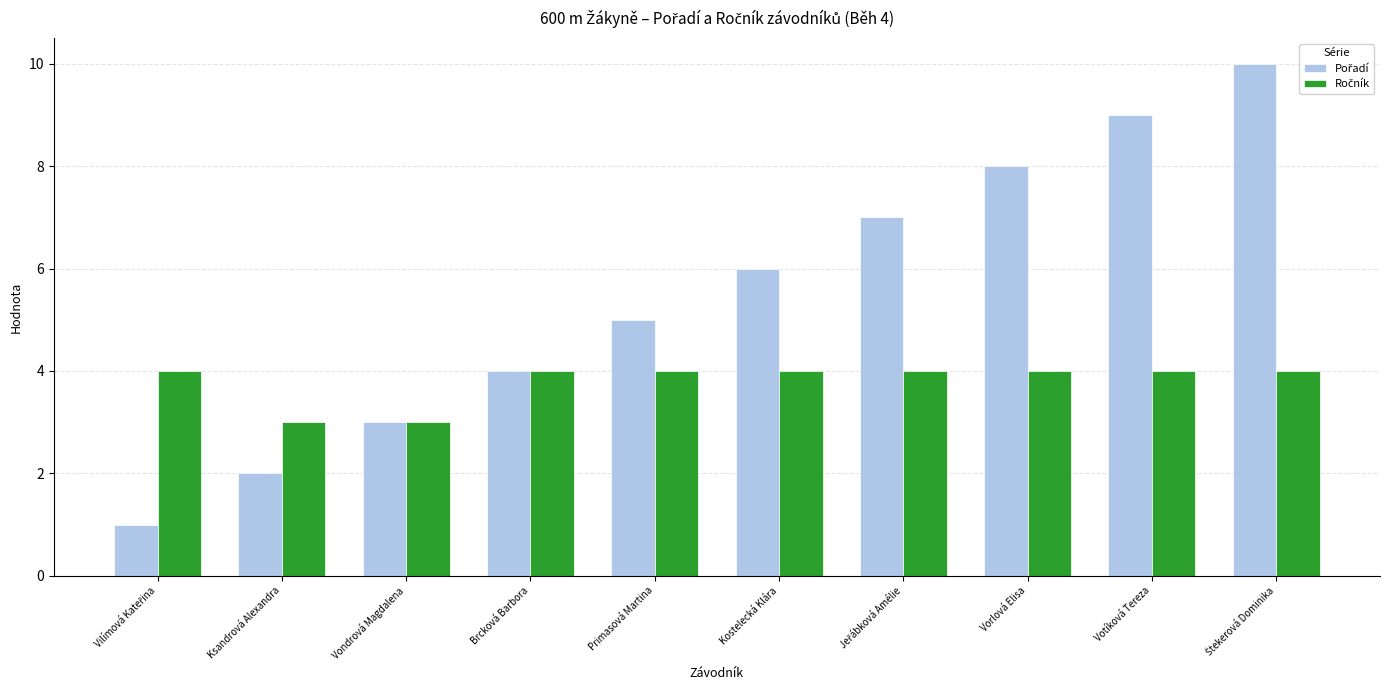

What is the maximum value shown in the chart?

10